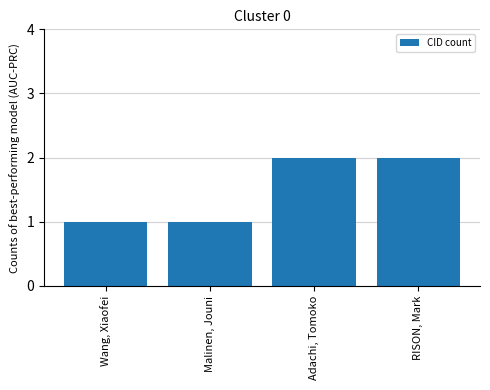

What is the label of the 4th bar from the left?

RISON, Mark